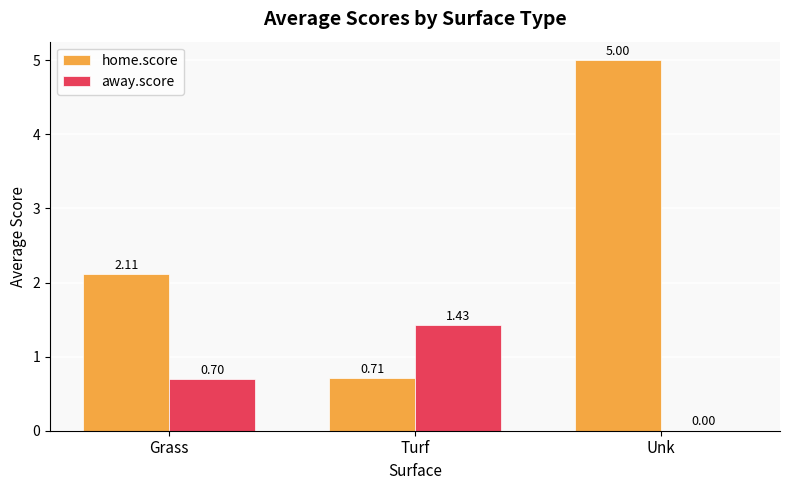

Are the bars horizontal?

No